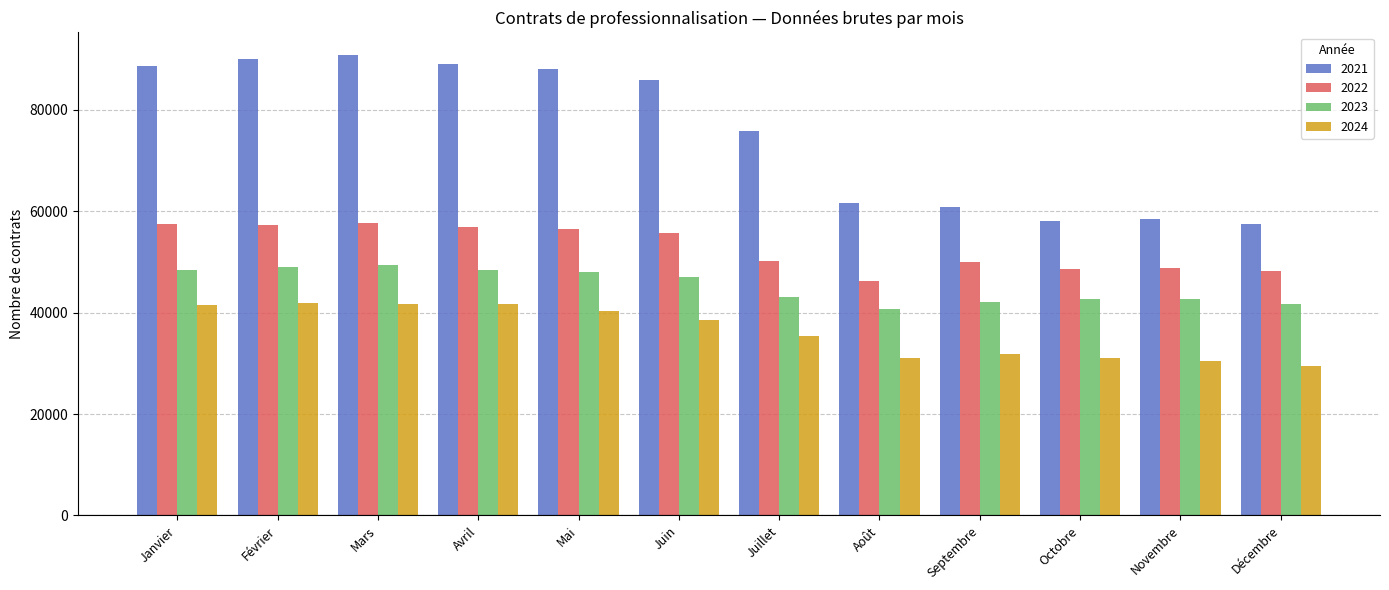

What is the sum of the 2022 values at Février and Janvier?

114702